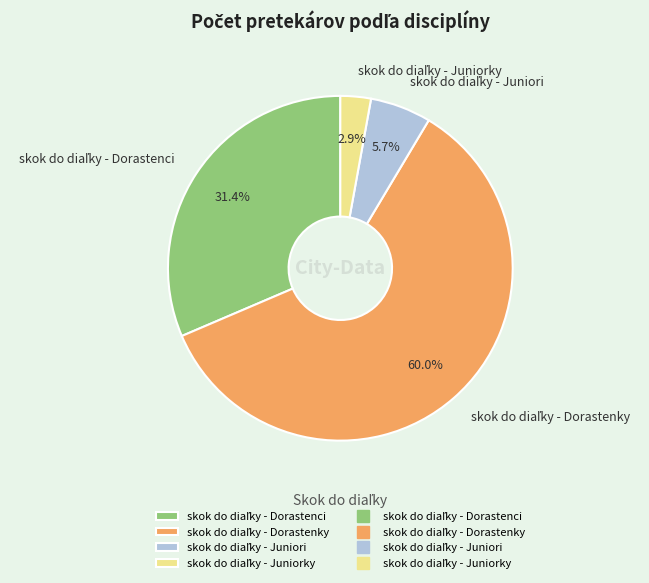

What is the ratio of the value at skok do diaľky - Dorastenky to the value at skok do diaľky - Juniori?

10.5